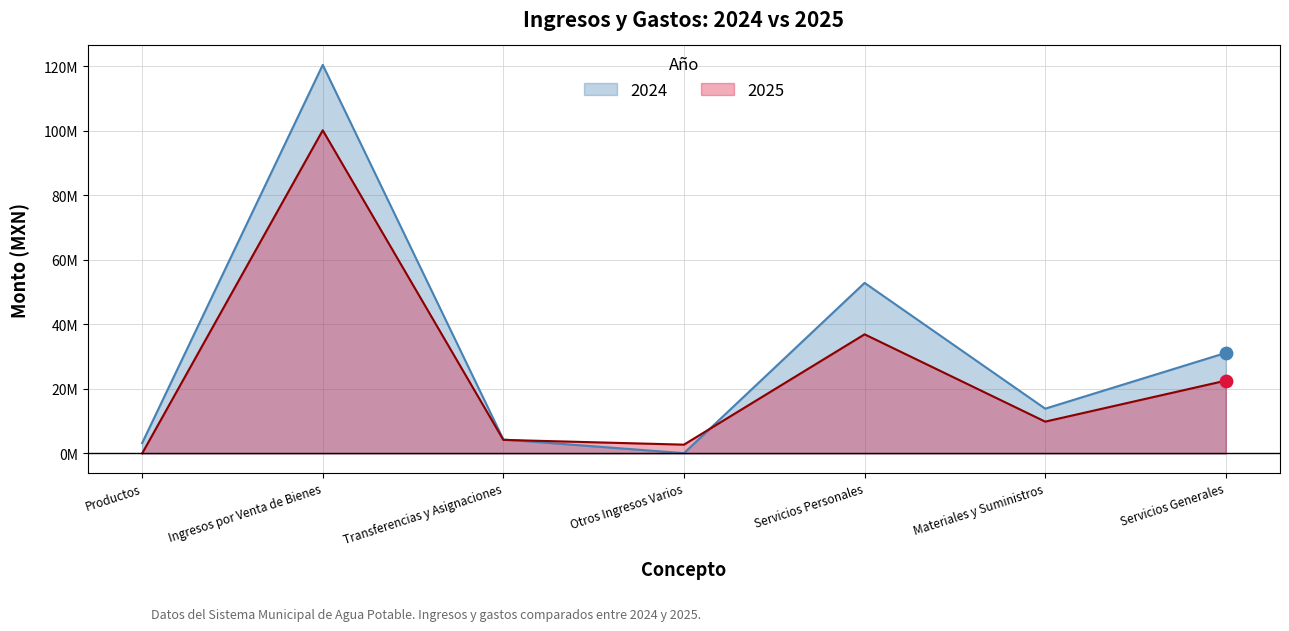

Which series has the widest spread of Y values?

2024